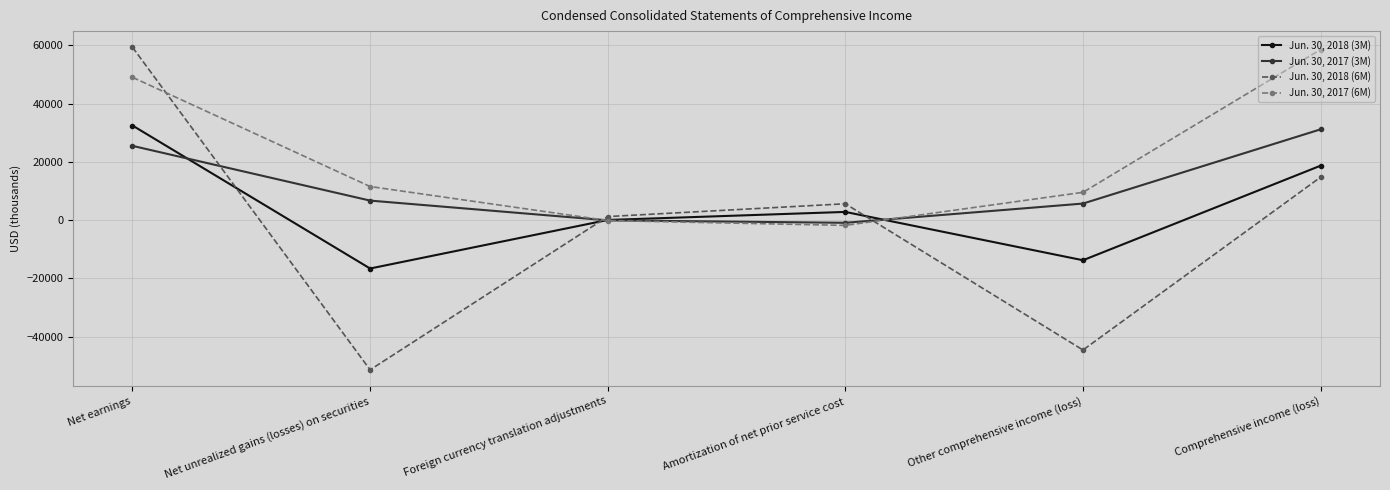

What position from the right is Other comprehensive income (loss)?

2